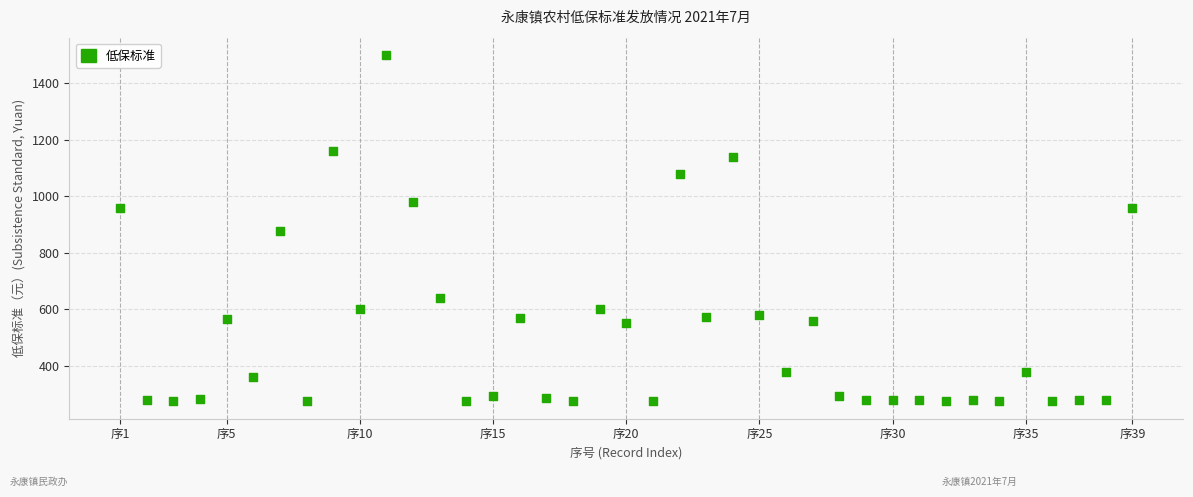

What is the range of X values (max minus min)?

38